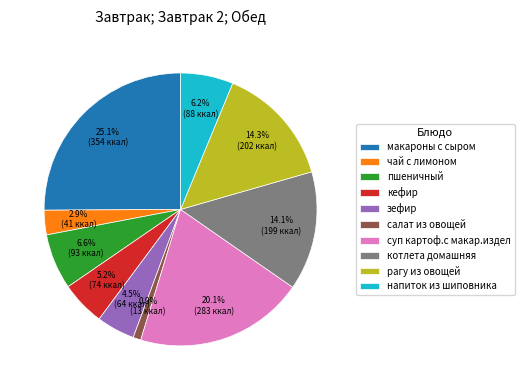

To the nearest percent, what percentage of the pie is пшеничный?

7%